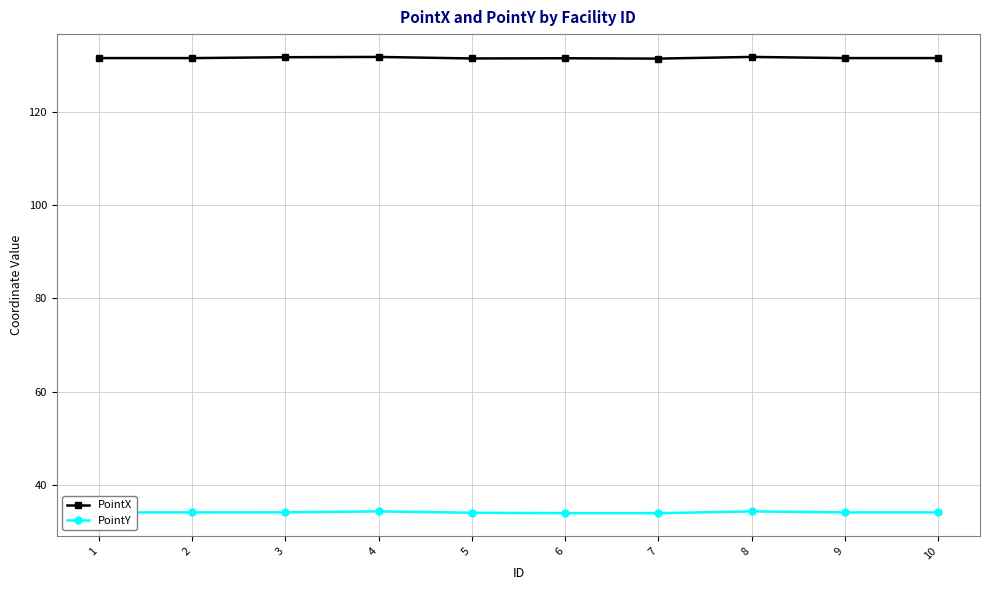

At how many categories does at least one series exceed 46?

10